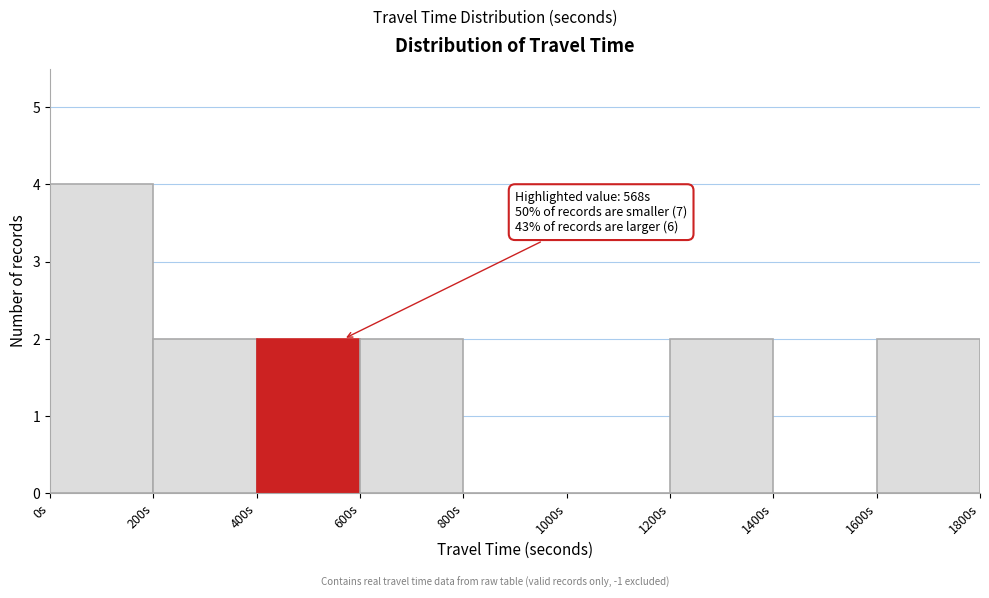

Over which range of the x-axis is the bar tallest?

0 to 200